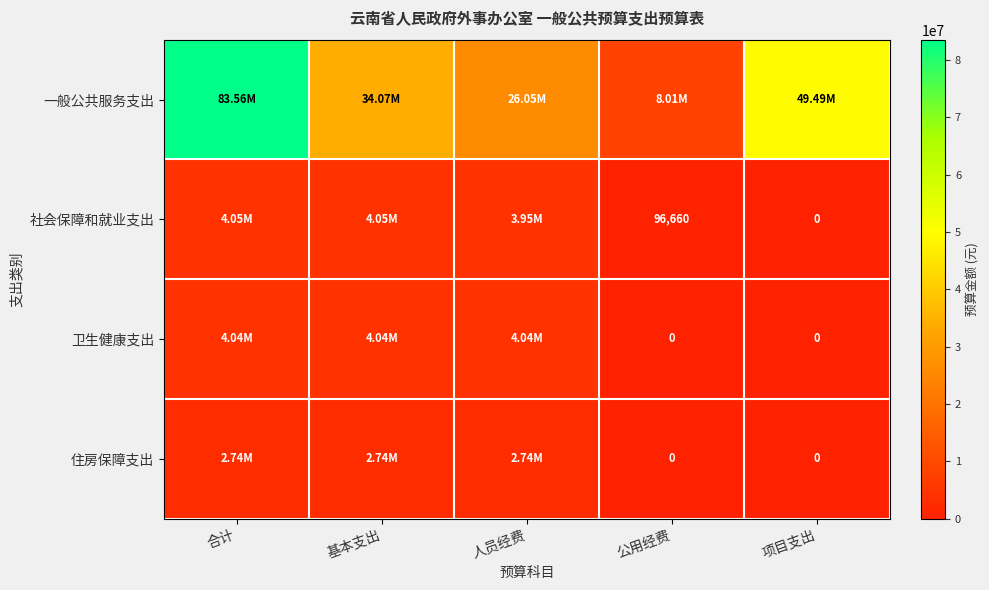

What is the difference between the second highest and second lowest values in the 住房保障支出 series?

2740000.0